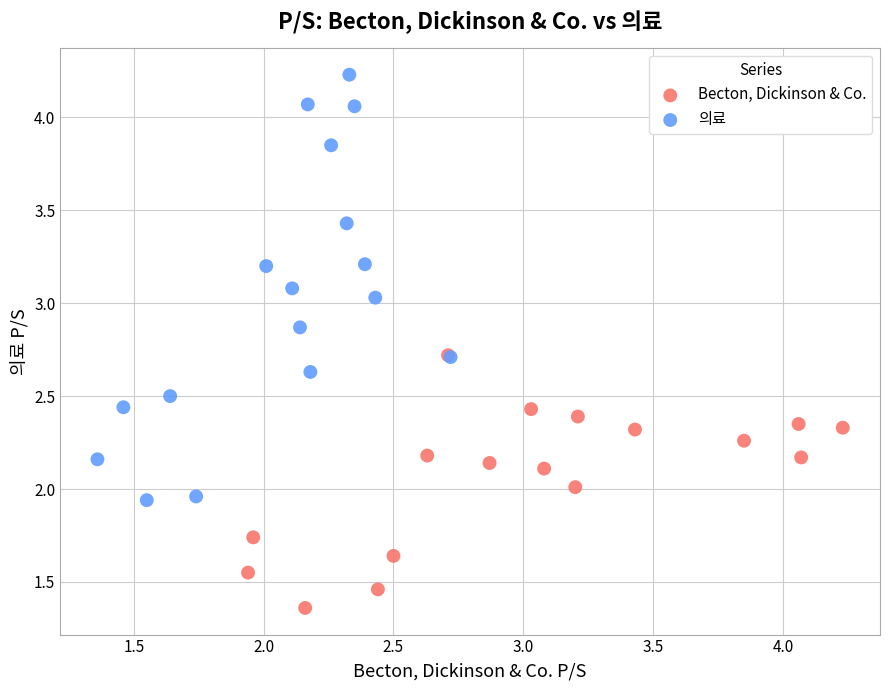

What are all the series names shown in the legend?

Becton, Dickinson & Co., 의료